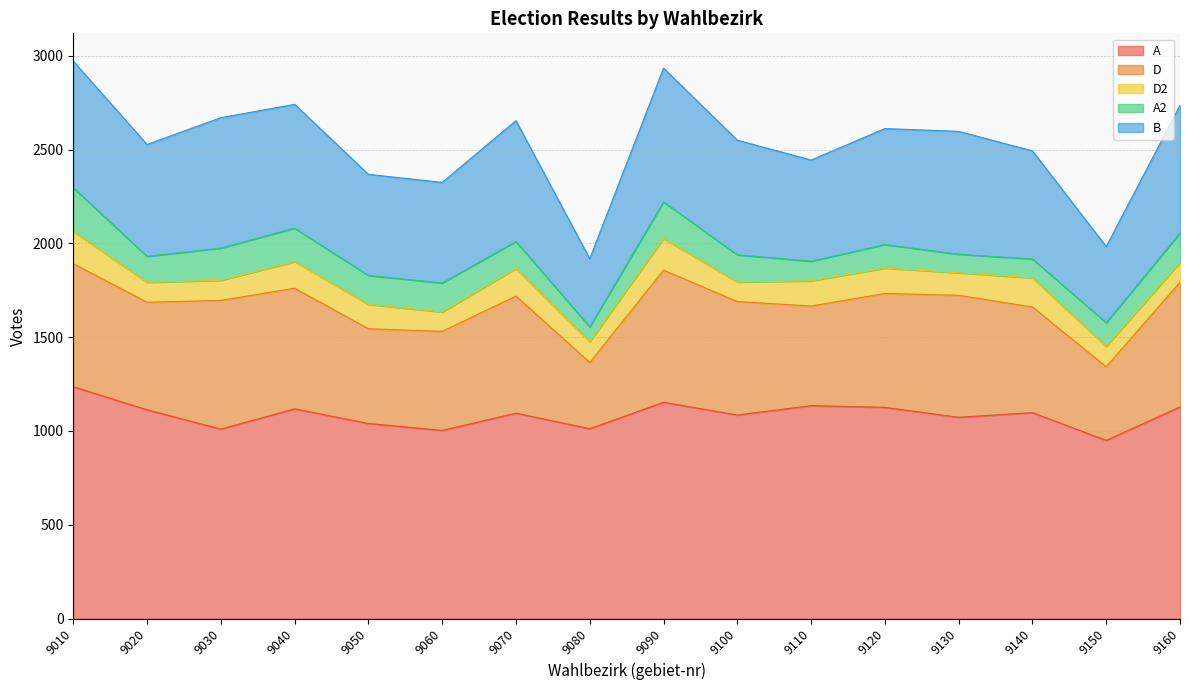

Rank the categories by D2 value from highest to lowest.

9010, 9090, 9140, 9070, 9040, 9120, 9110, 9050, 9130, 9080, 9150, 9030, 9020, 9160, 9100, 9060